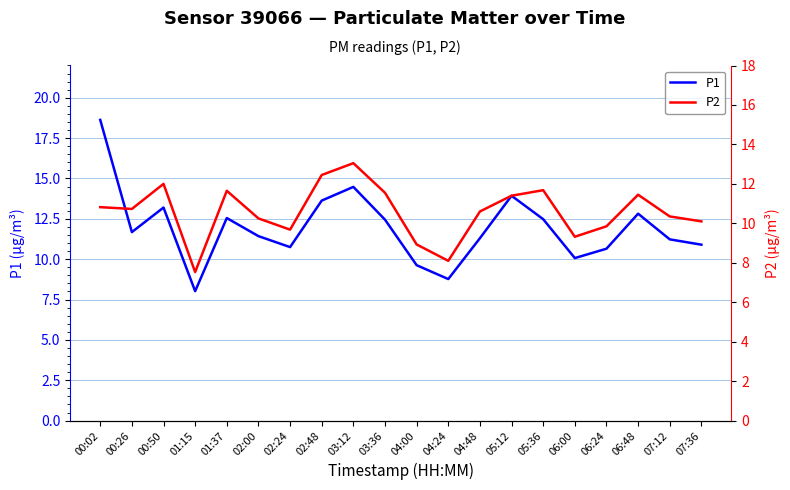

How many interior local valleys does the P2 series have?

5